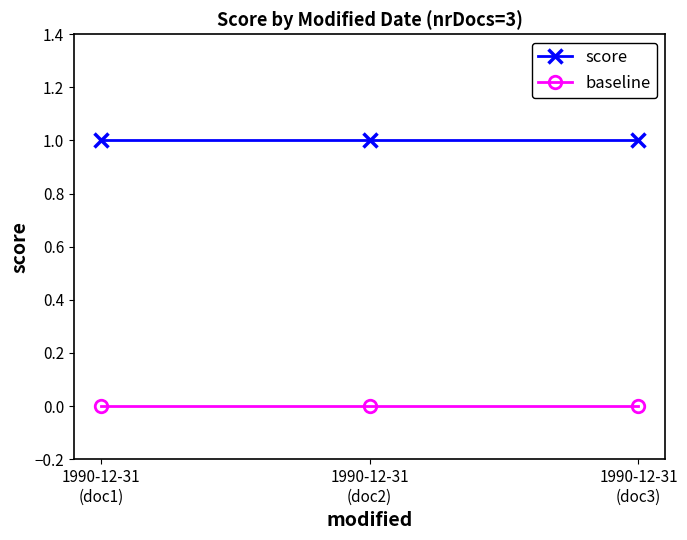

Which series has the largest total across all categories?

score